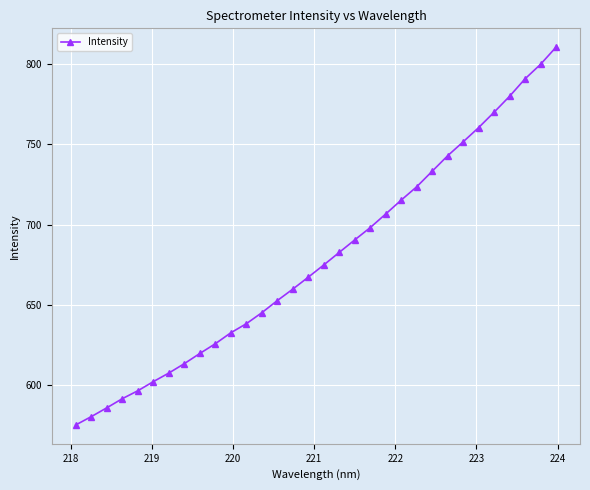

What is the value of the 26th point from the left?

751.6